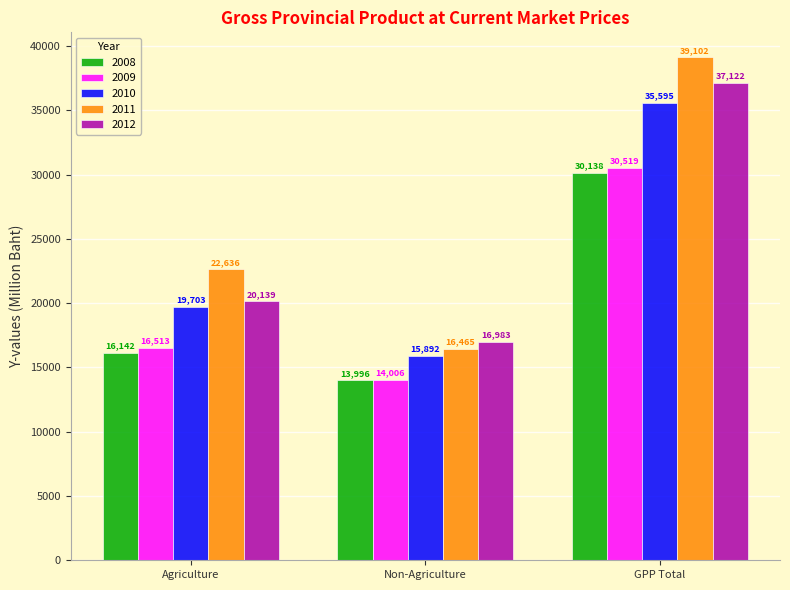

What is the difference between the highest and lowest values at Agriculture?

6494